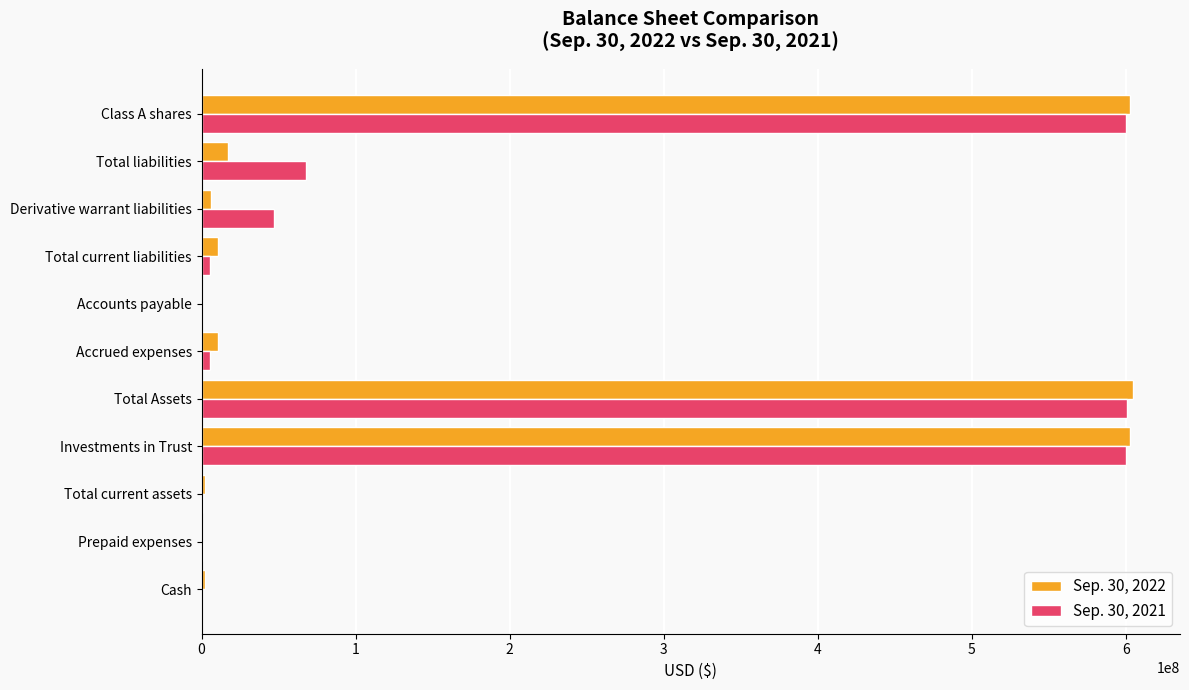

How many categories are shown in the chart?

11